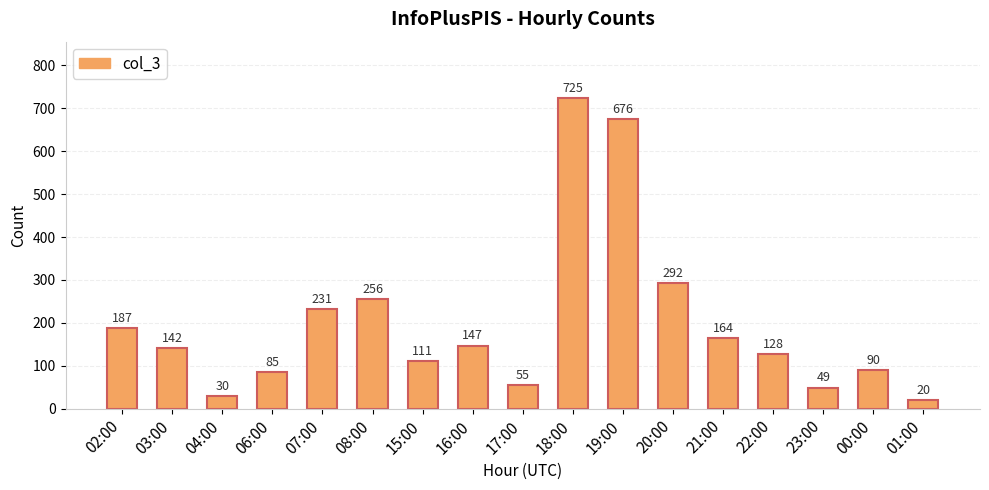

The value at 16:00 is 147. True or false?

True